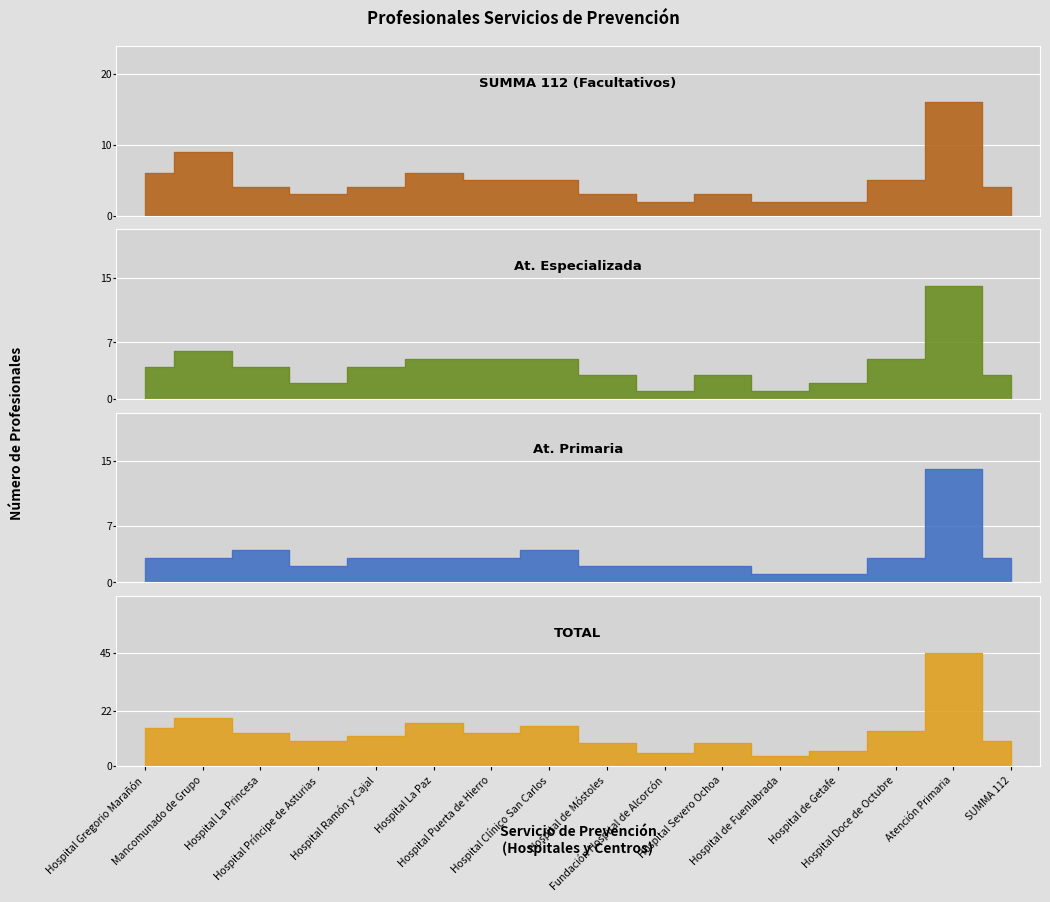

At which category does the chart reach its peak across all series?

Atención Primaria